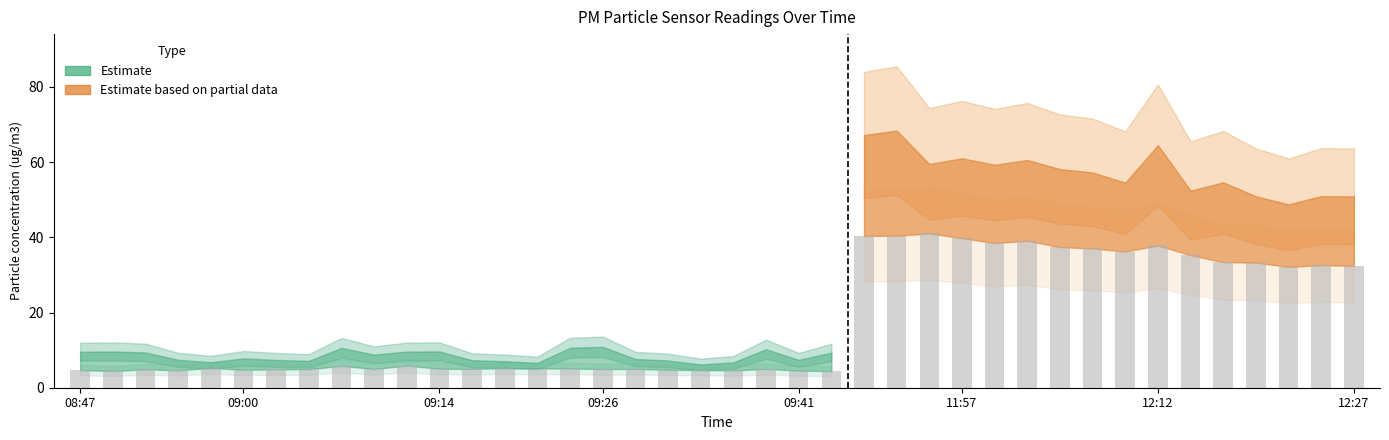

At which label is P1 closest to 37?

12:22